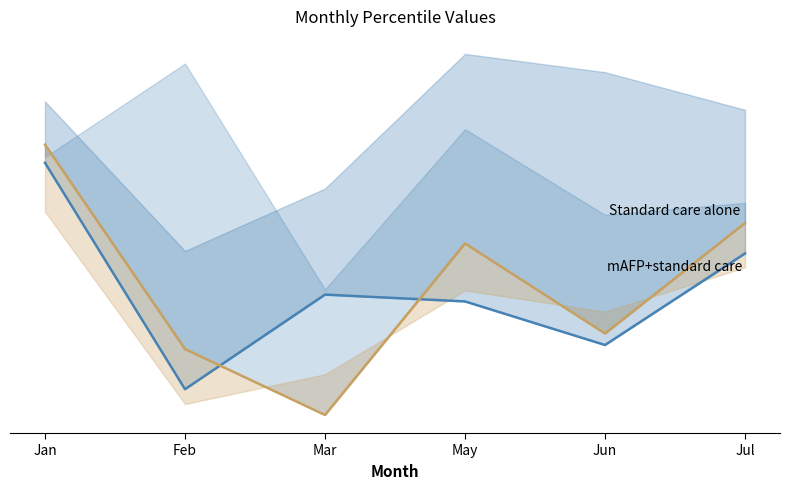

How many lines are shown in the chart?

2